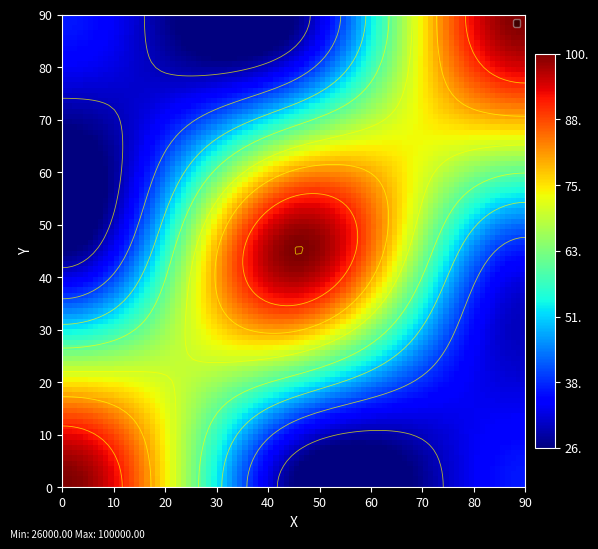

What is the spread (max minus min) of values at 93307?

74000